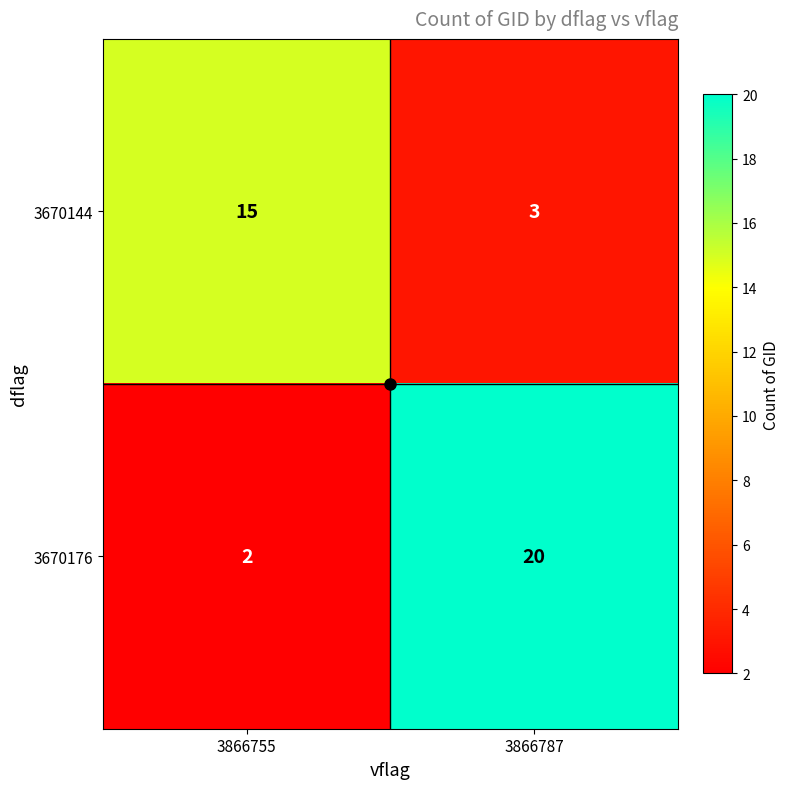

At which category is the sum across all series the highest?

3866787